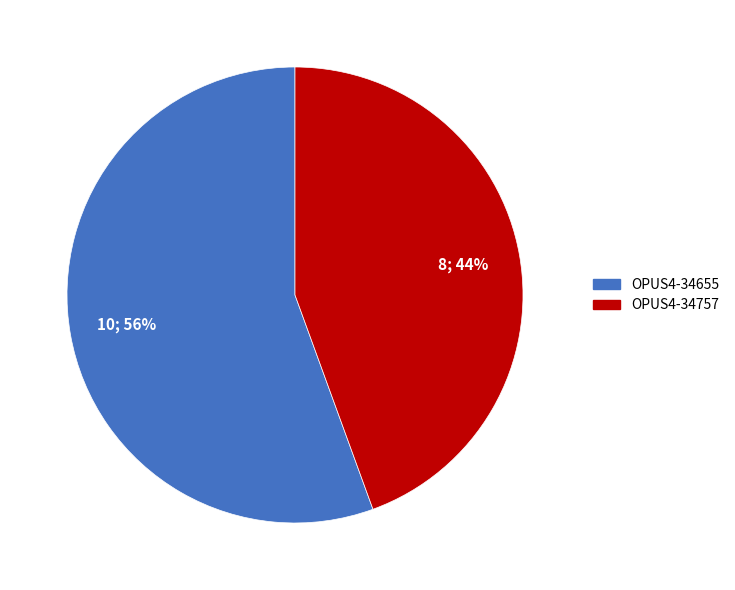

Is there any slice that represents more than half of the pie?

Yes